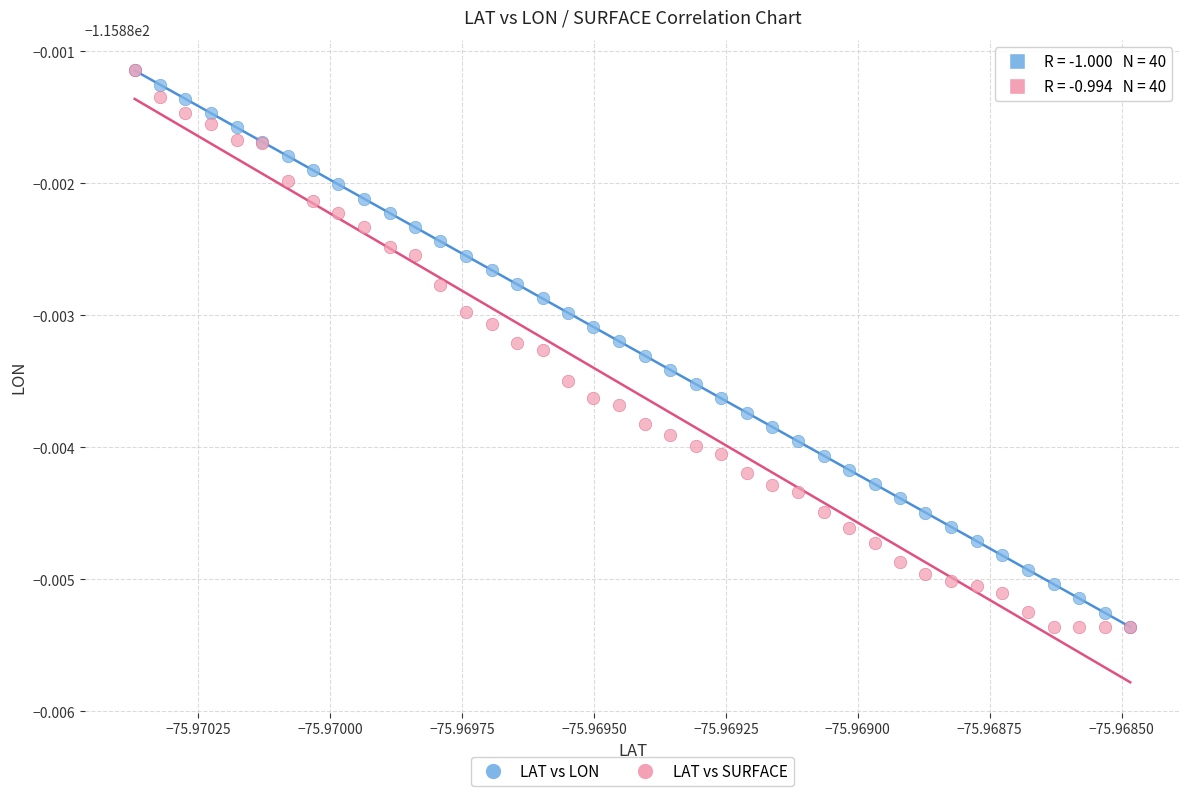

What are all the series names shown in the legend?

LAT vs LON, LAT vs SURFACE